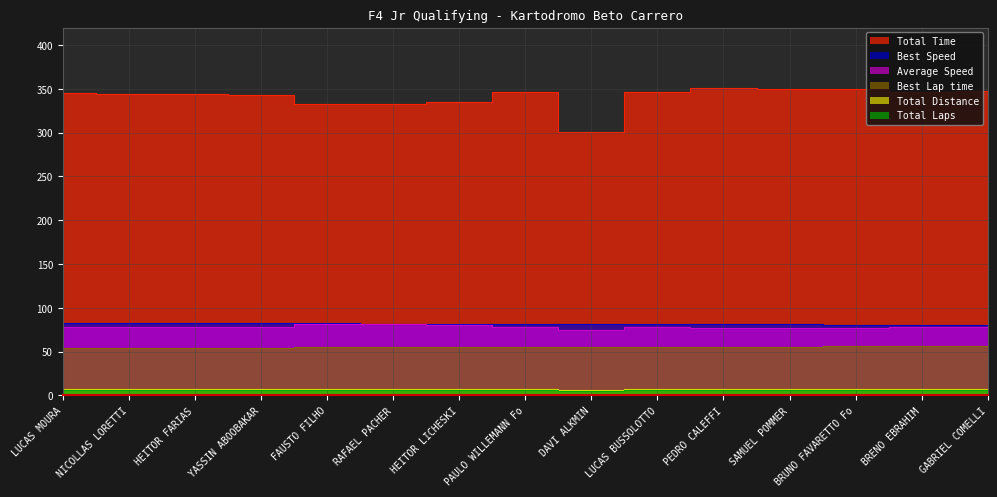

True or false: Total Time and Average Speed cross at least once.

False